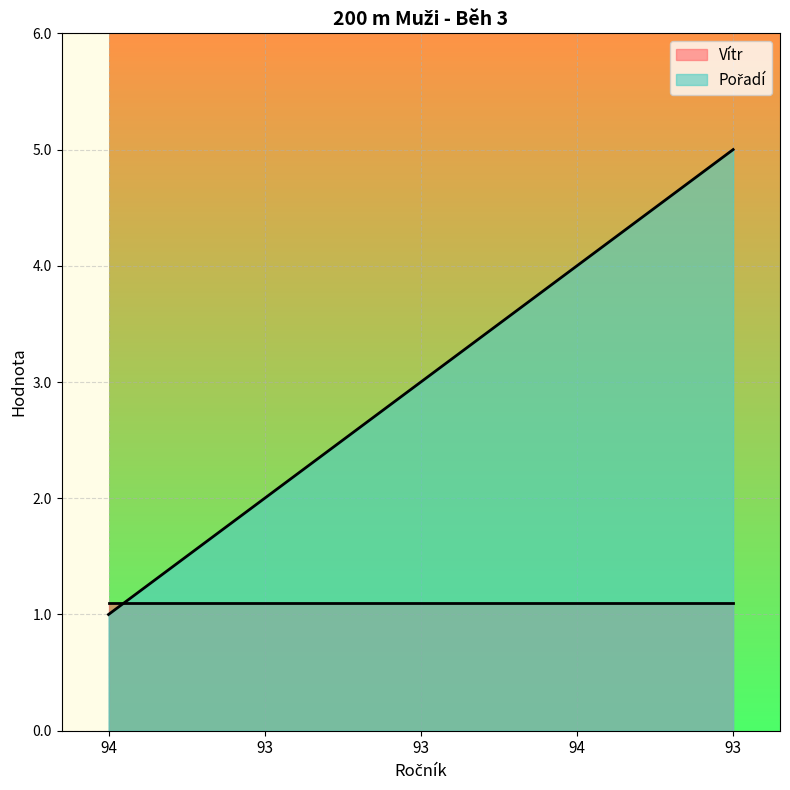

Rank the categories by value from highest to lowest.

93, 94, 93, 93, 94